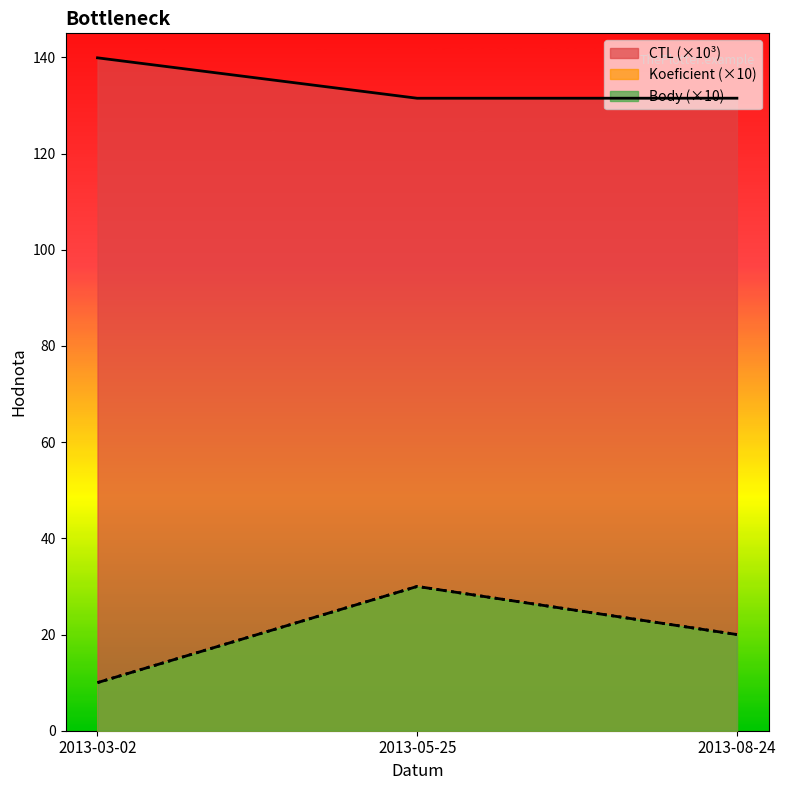

Reading left to right, what are all the values shown in this chart?

CTL: 139.9	131.5	131.5
Koeficient: 10.0	30.0	20.0
Body: 10.0	30.0	20.0